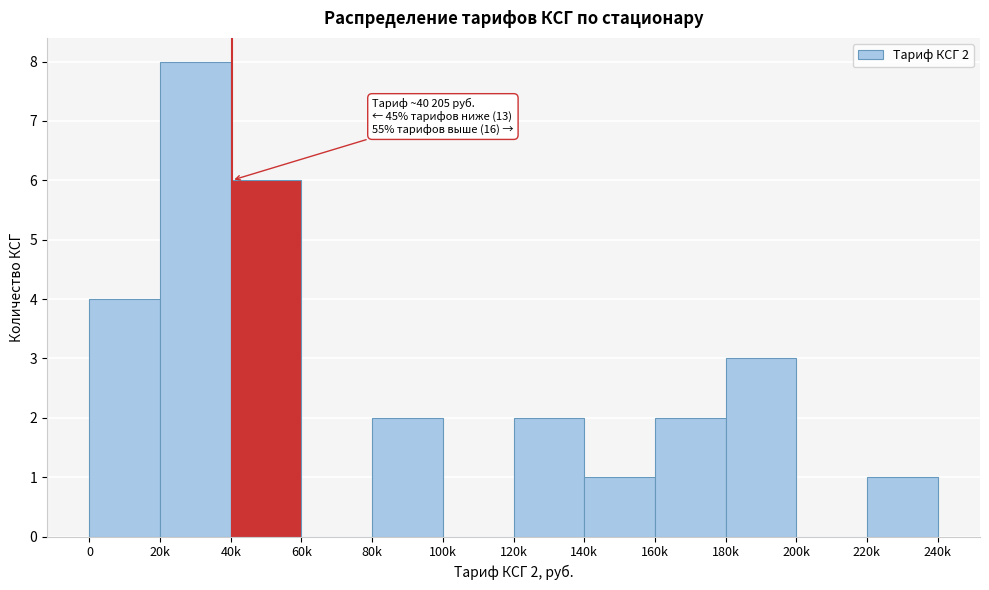

Reading left to right, what are all the values shown in this chart?

0=4	20k=8	40k=6	60k=0	80k=2	100k=0	120k=2	140k=1	160k=2	180k=3	200k=0	220k=1